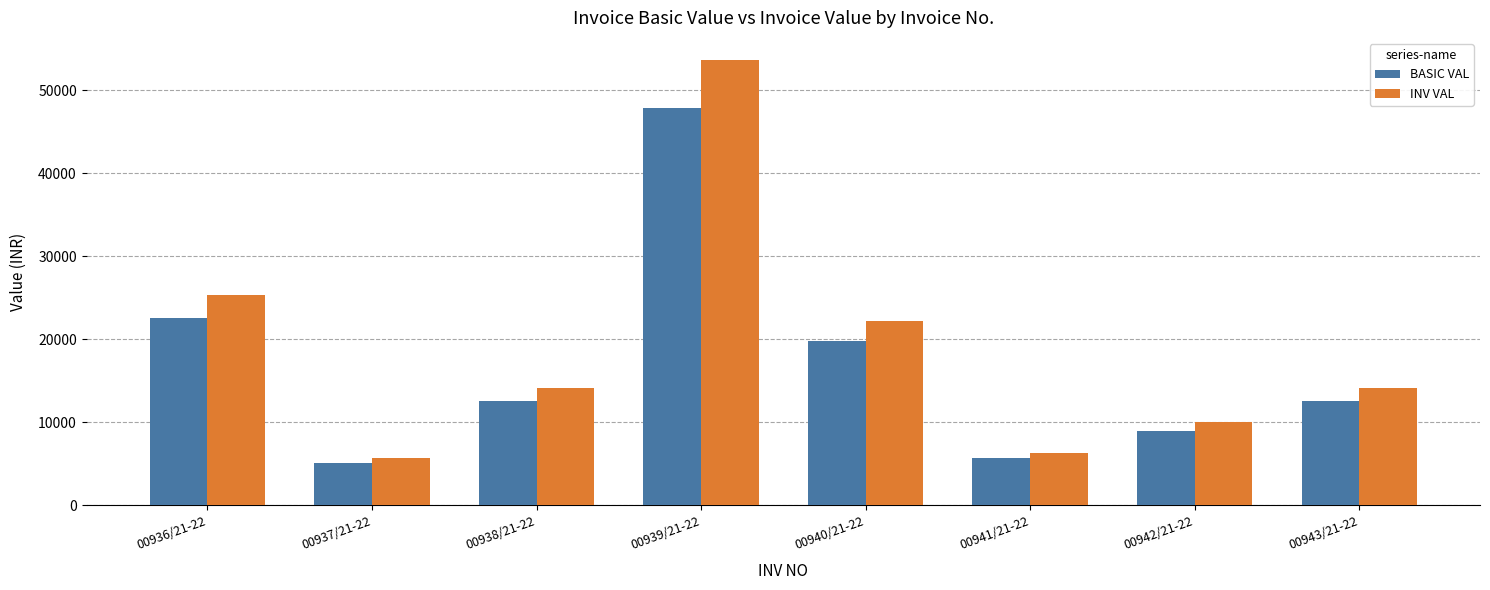

What is the sum of all BASIC VAL values?

135153.0